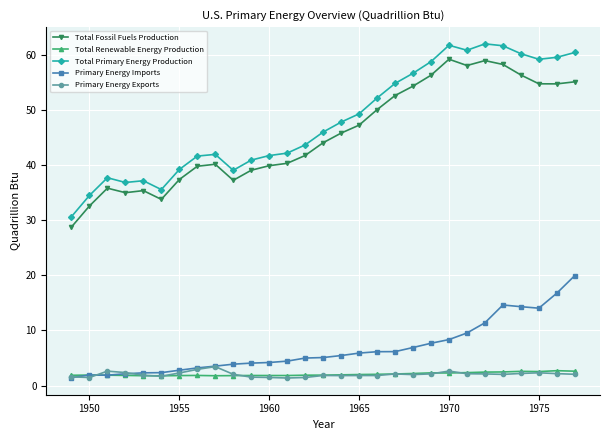

True or false: Total Primary Energy Production and Total Renewable Energy Production intersect in this chart.

False